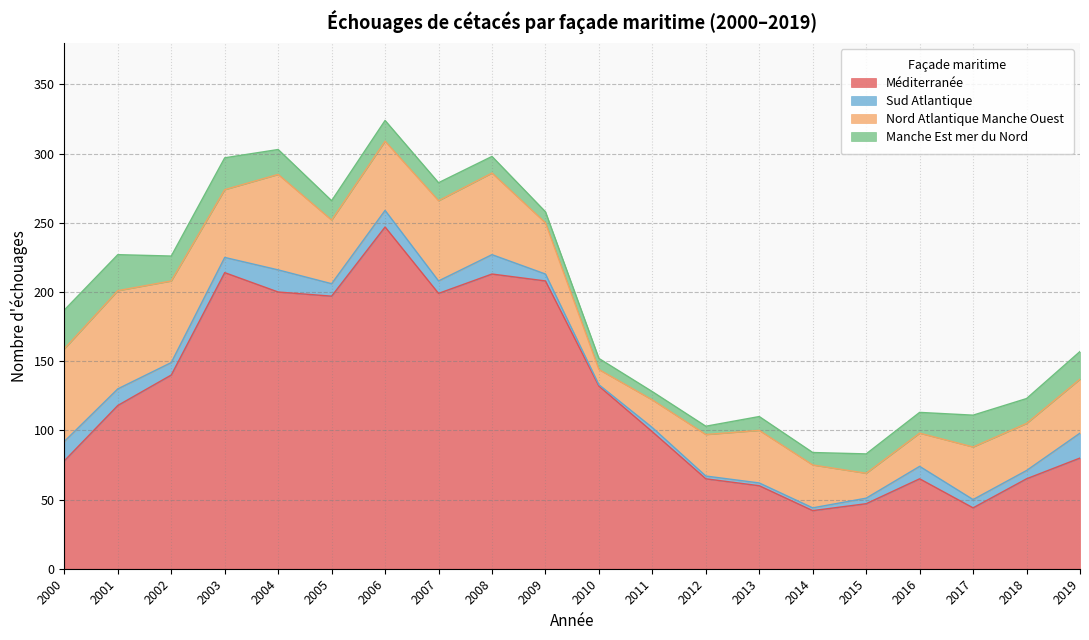

What is the value of the Manche Est mer du Nord point at the 19th from the left?

18